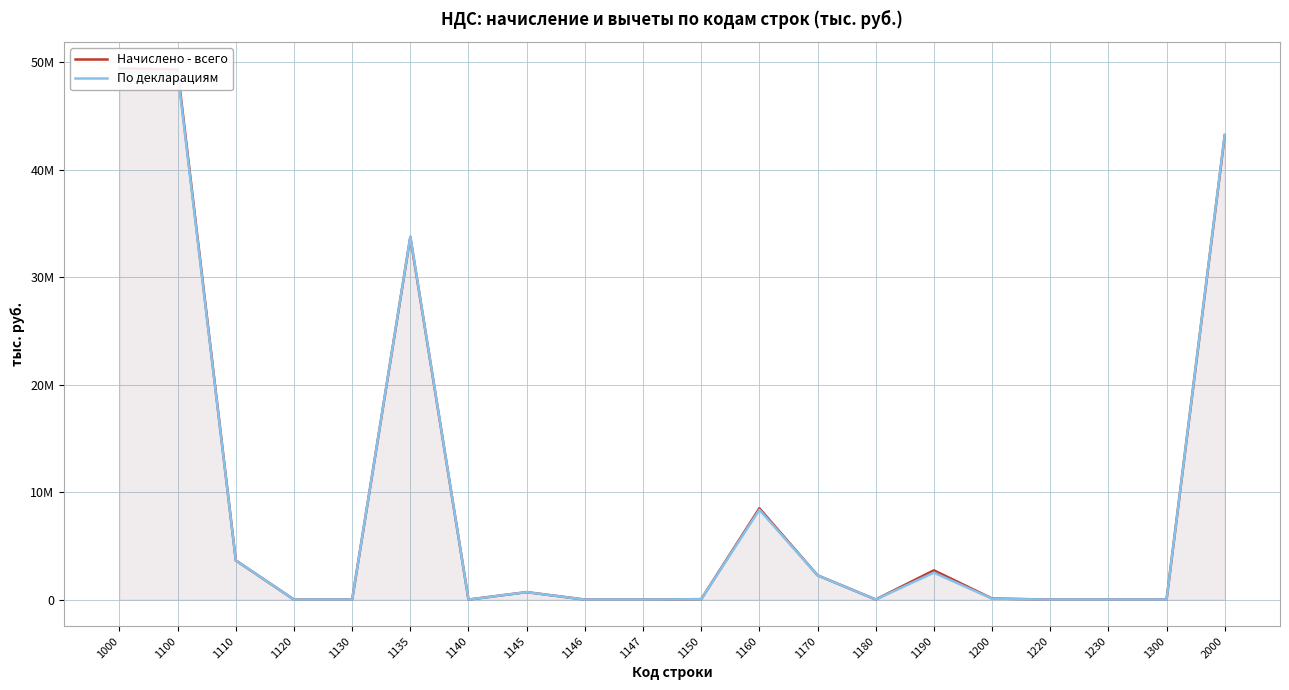

What are all the series names shown in the legend?

Начислено - всего, По декларациям